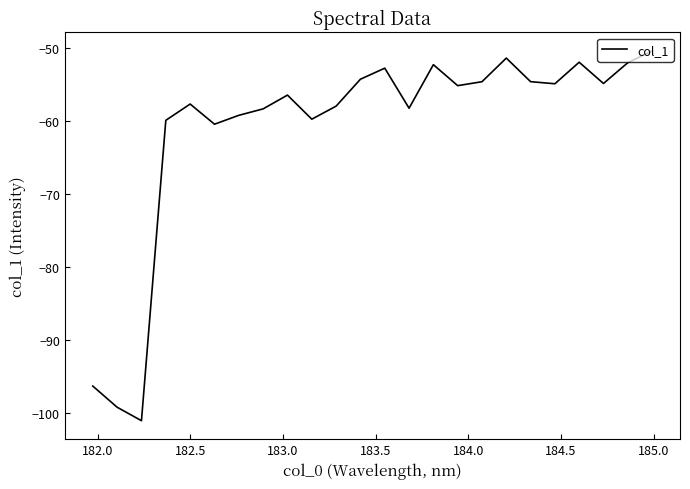

What is the smallest value displayed?

-101.1